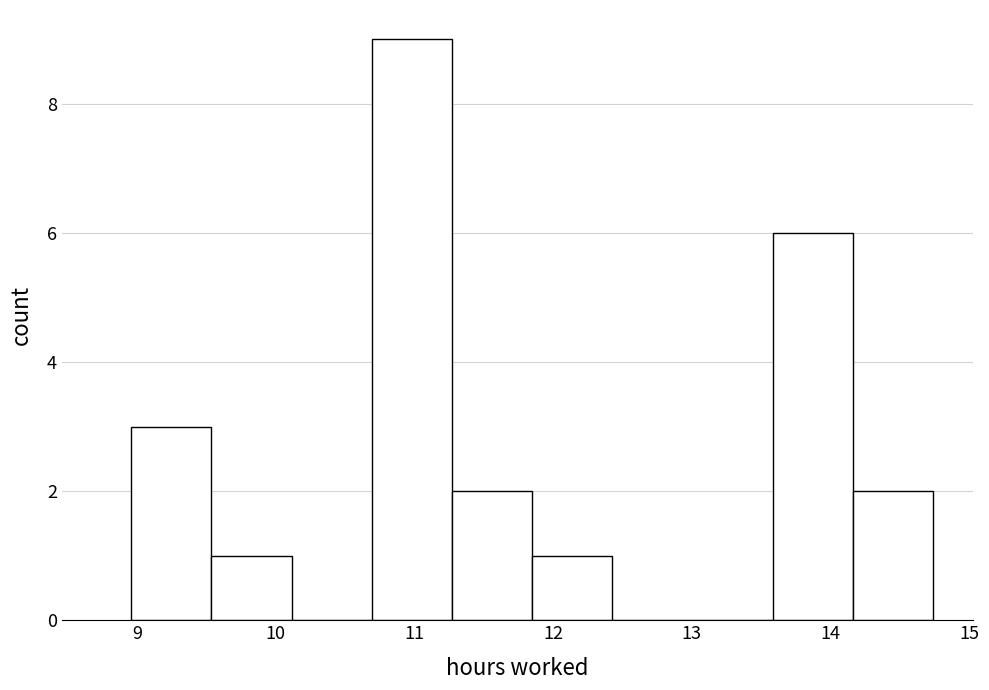

Over which range of the x-axis is the bar tallest?

10.7 to 11.3